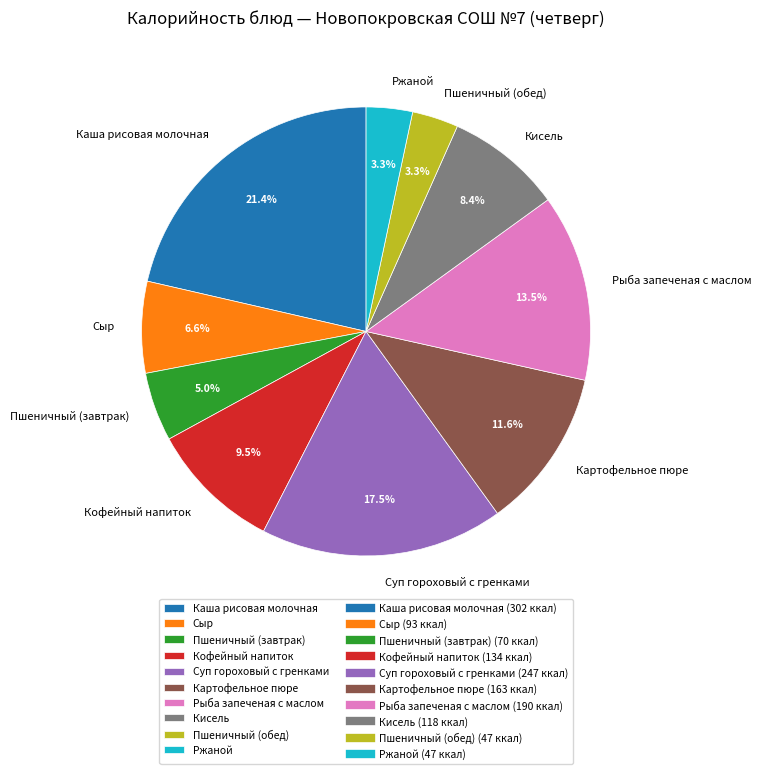

What is the largest slice in the pie chart?

Каша рисовая молочная